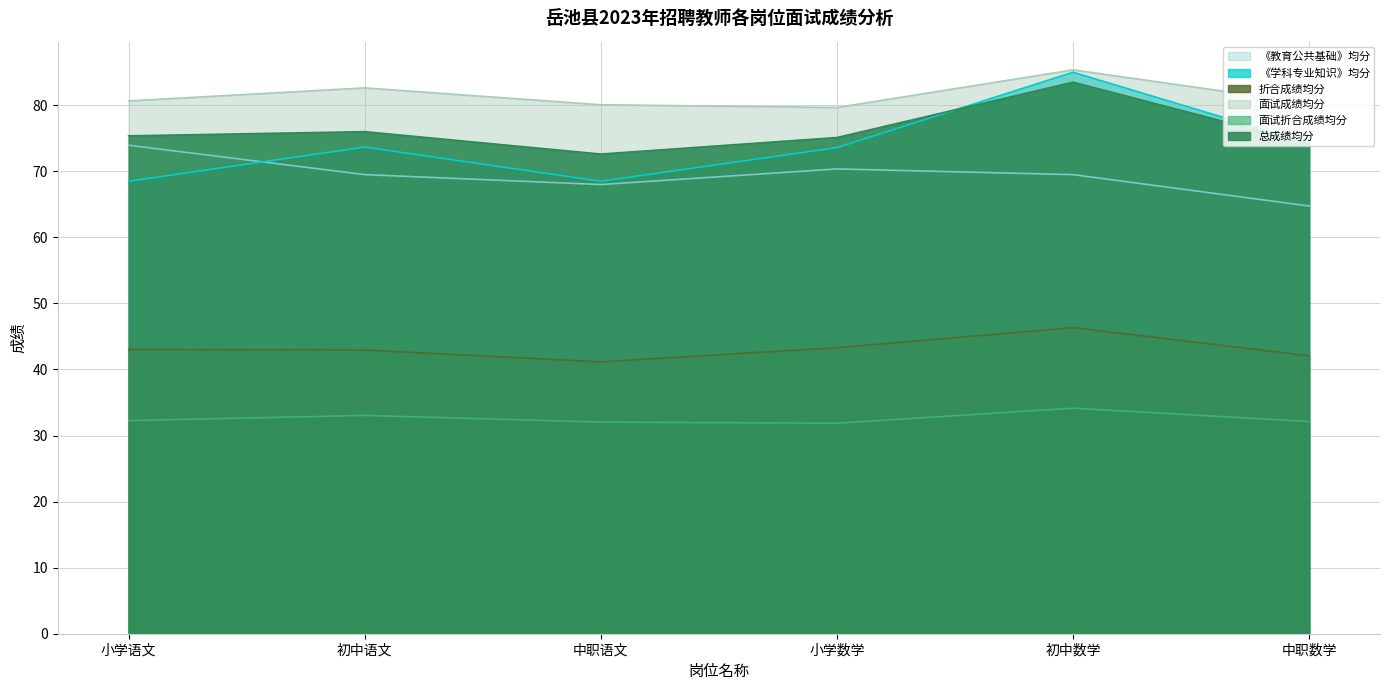

Between 中职语文 and 中职数学, which series saw the biggest shift?

《学科专业知识》均分